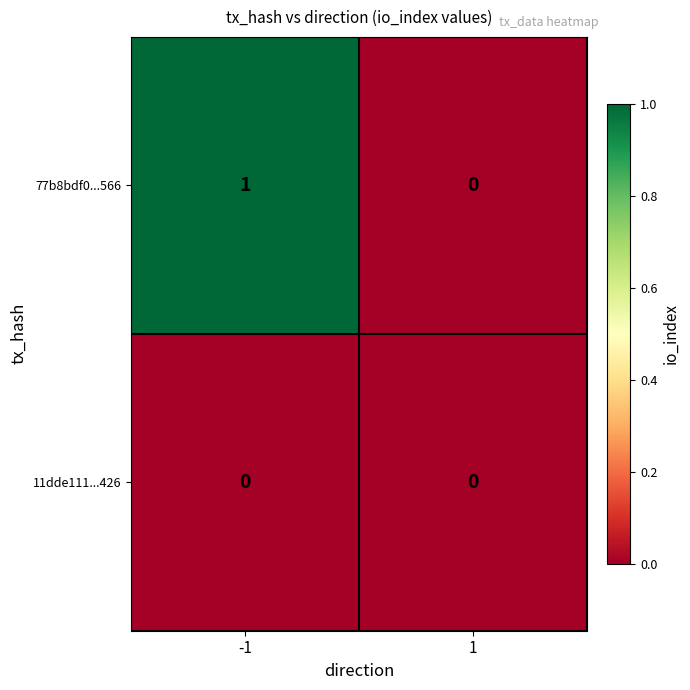

Between -1 and 1, which series saw the biggest shift?

77b8bdf0...566